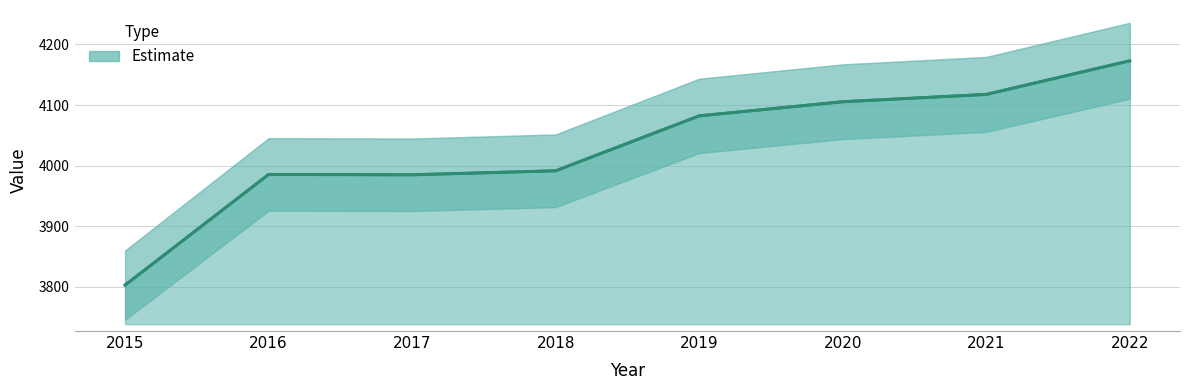

Where is the first local minimum?

2017